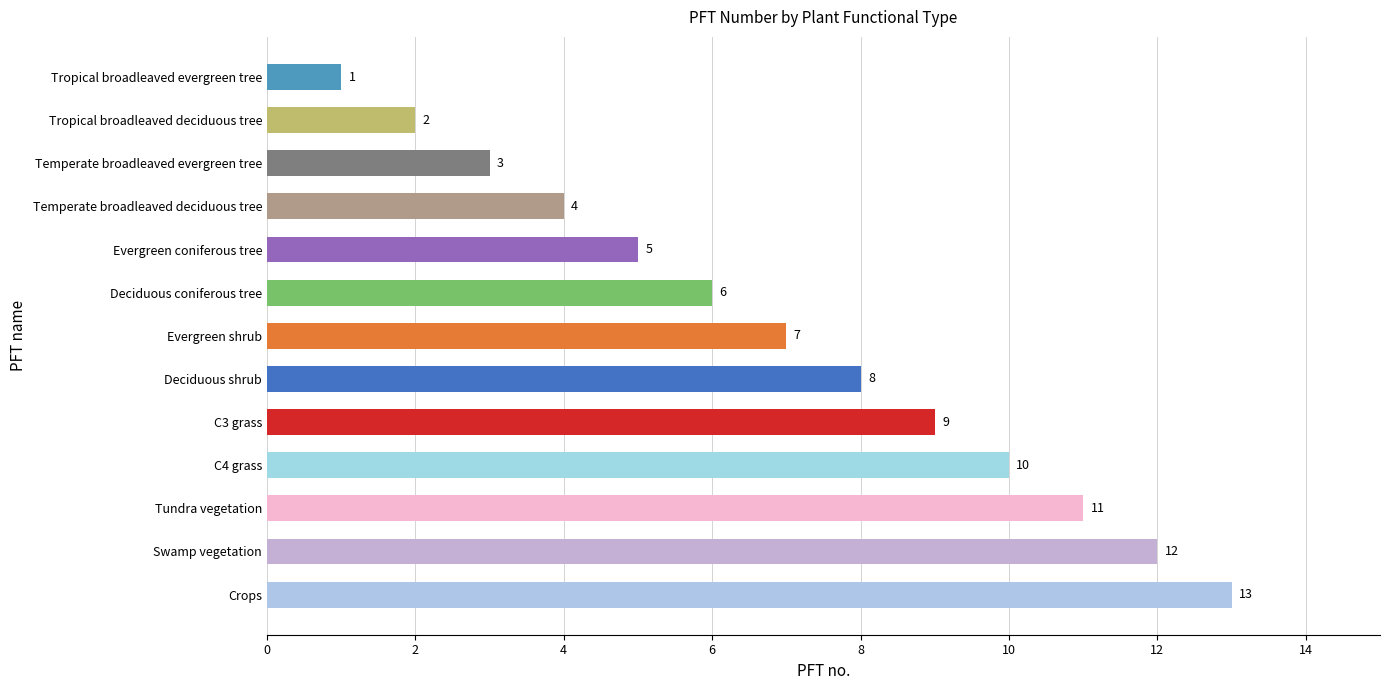

At which category does the chart reach its minimum across all series?

Tropical broadleaved evergreen tree